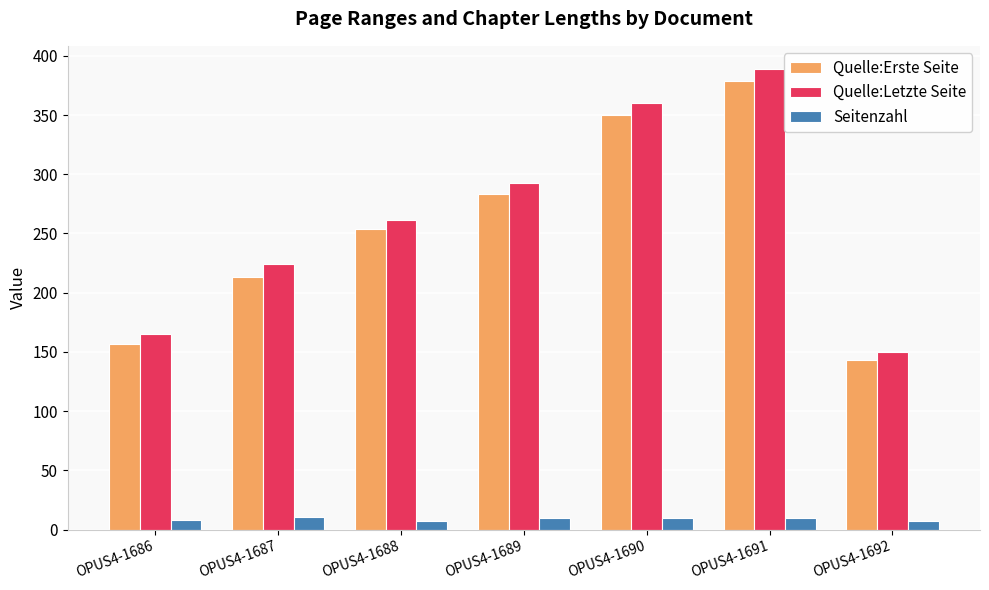

Is it true that Quelle:Erste Seite equals 143 at OPUS4-1692?

True